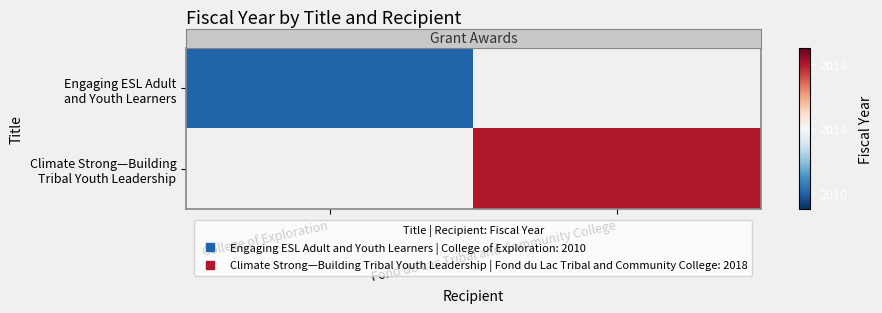

At how many categories does at least one series exceed 2012?

1